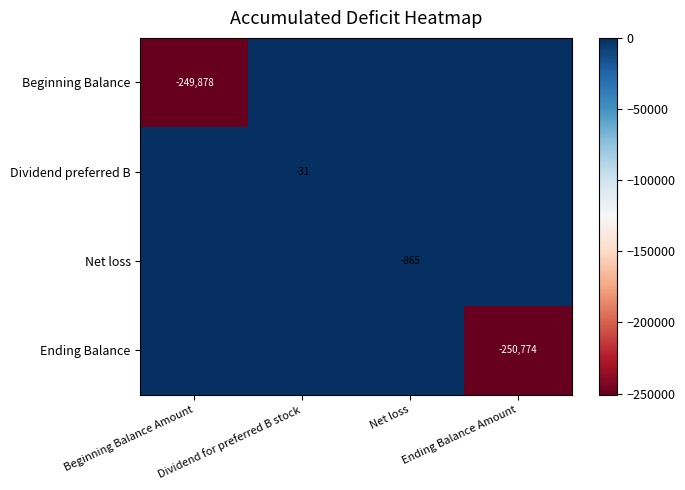

At which category is the sum across all series the highest?

Dividend for preferred B stock